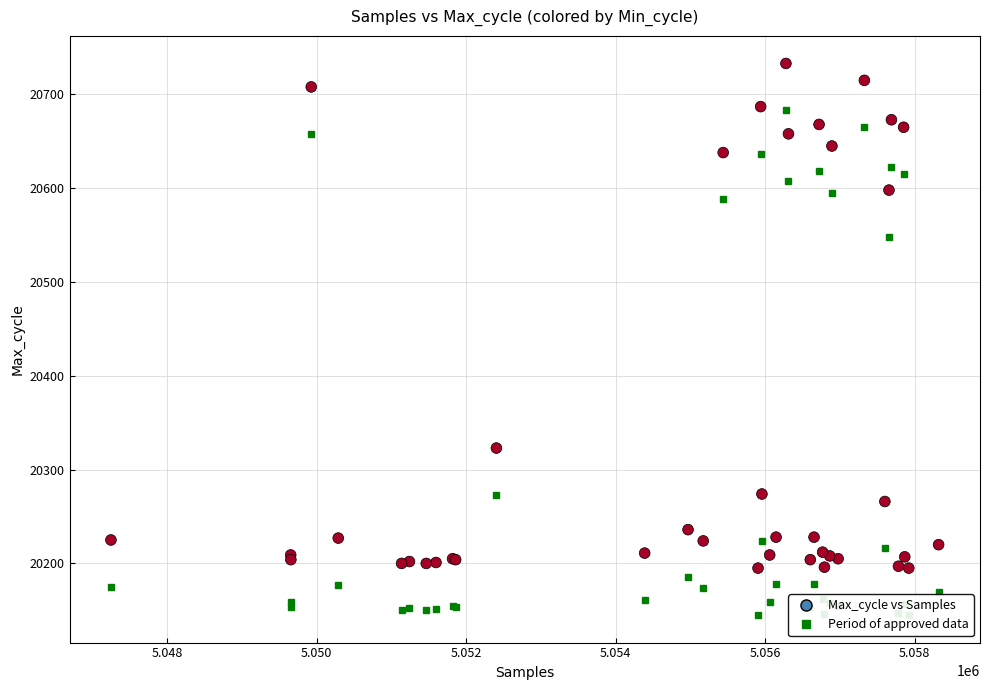

What Y value in the scatter plot is closest to 20464?

20598